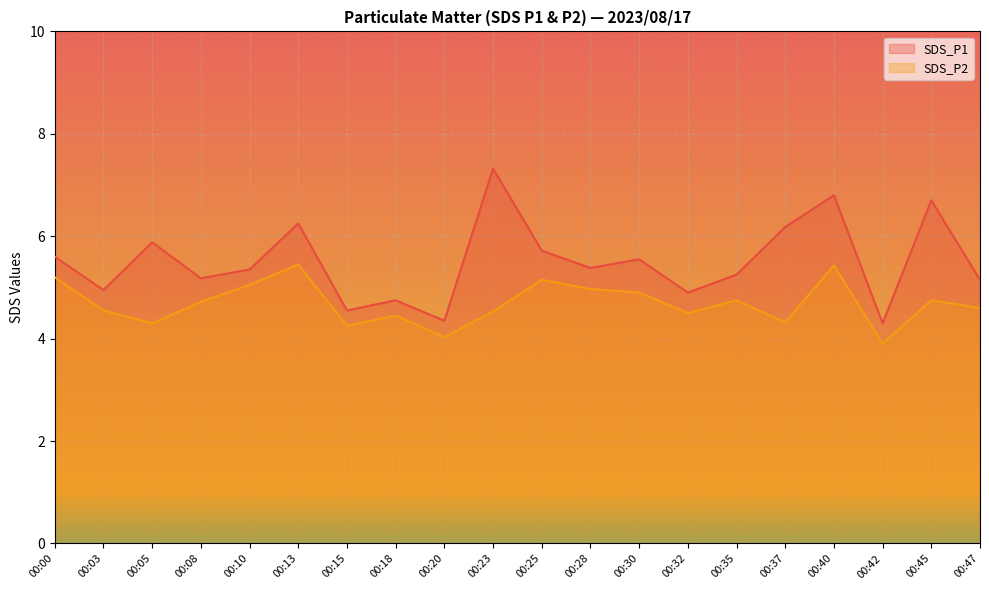

What is the sum of all SDS_P1 values?

110.1